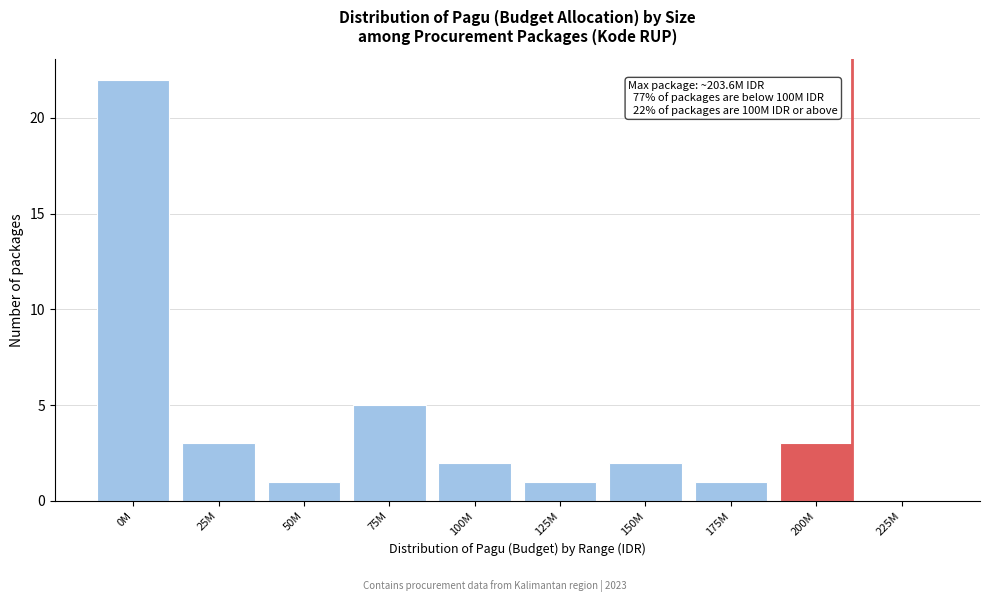

Reading left to right, extract all data points from this chart.

0M=22	25M=3	50M=1	75M=5	100M=2	125M=1	150M=2	175M=1	200M=3	225M=0